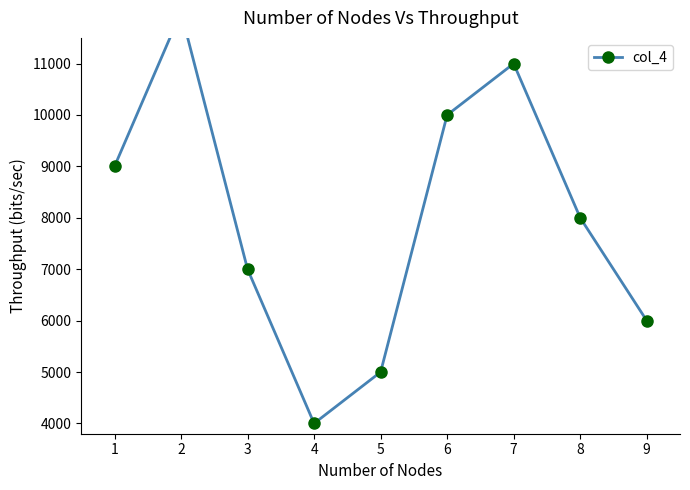

Count the number of data series in this chart.

1